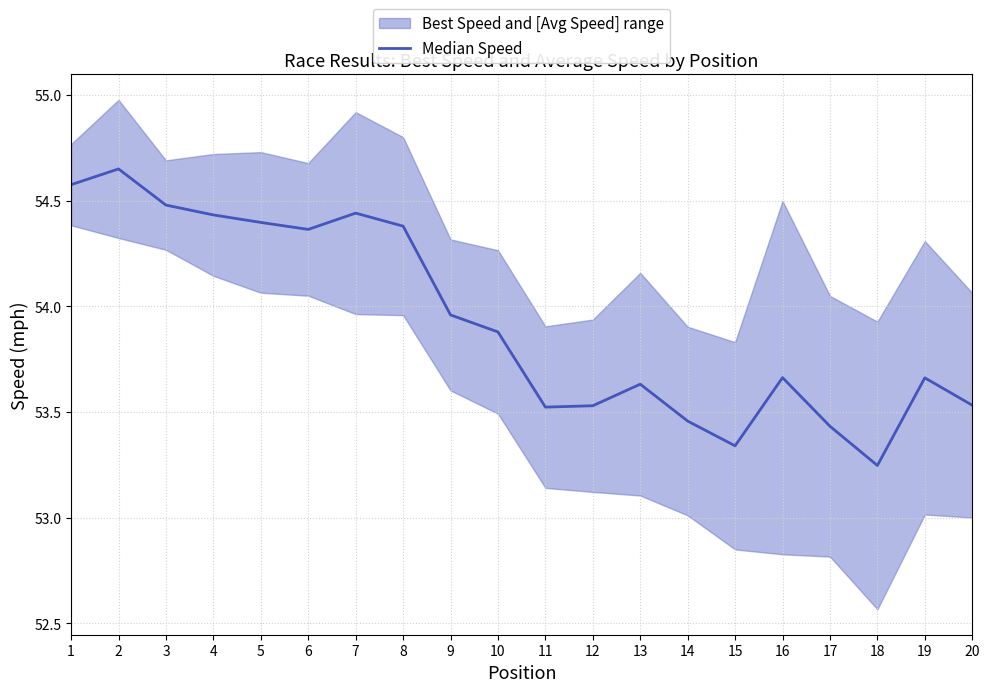

Which category has the lowest value across all series?

18